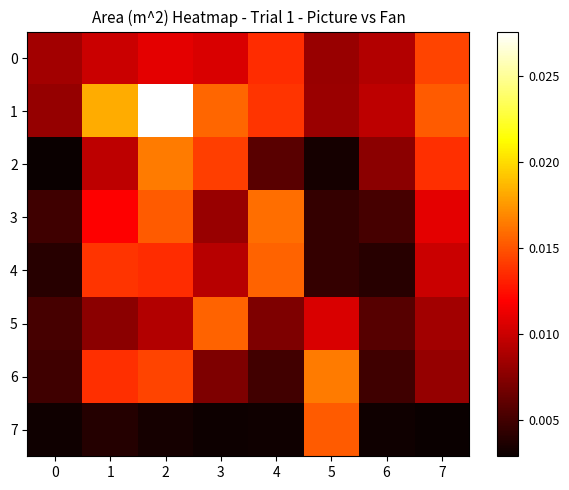

Which series has the largest total across all categories?

1